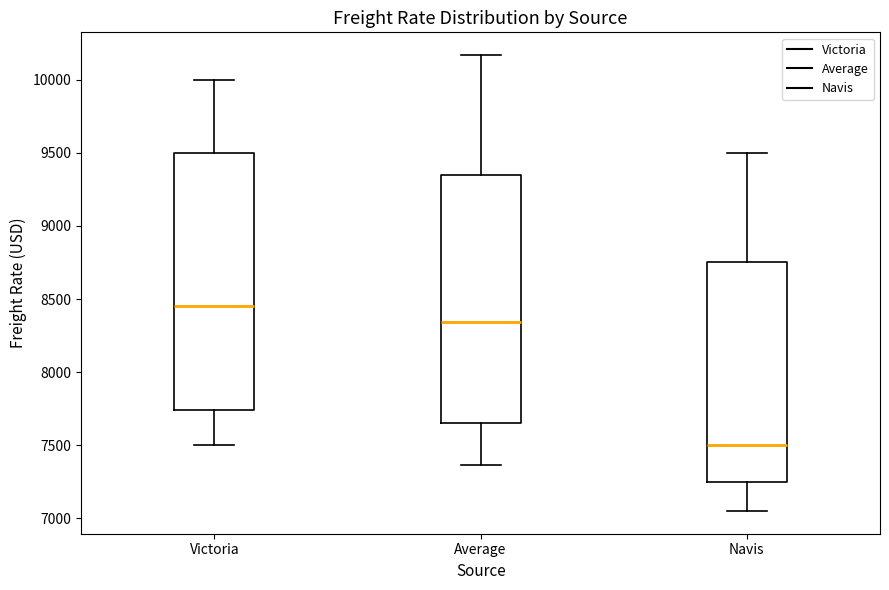

Where is the upper edge of the box for Navis on the y-axis? The values are not printed on the chart, so give them approximately, as read against the axis.

8750